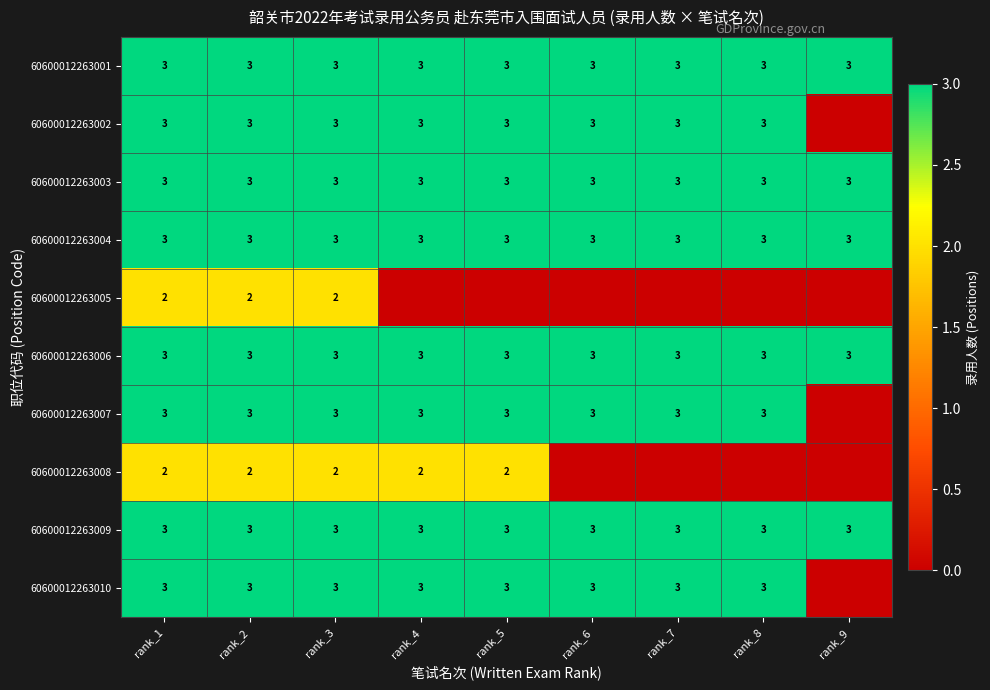

What is the sum of the 60600012263001 values at rank_1 and rank_9?

6